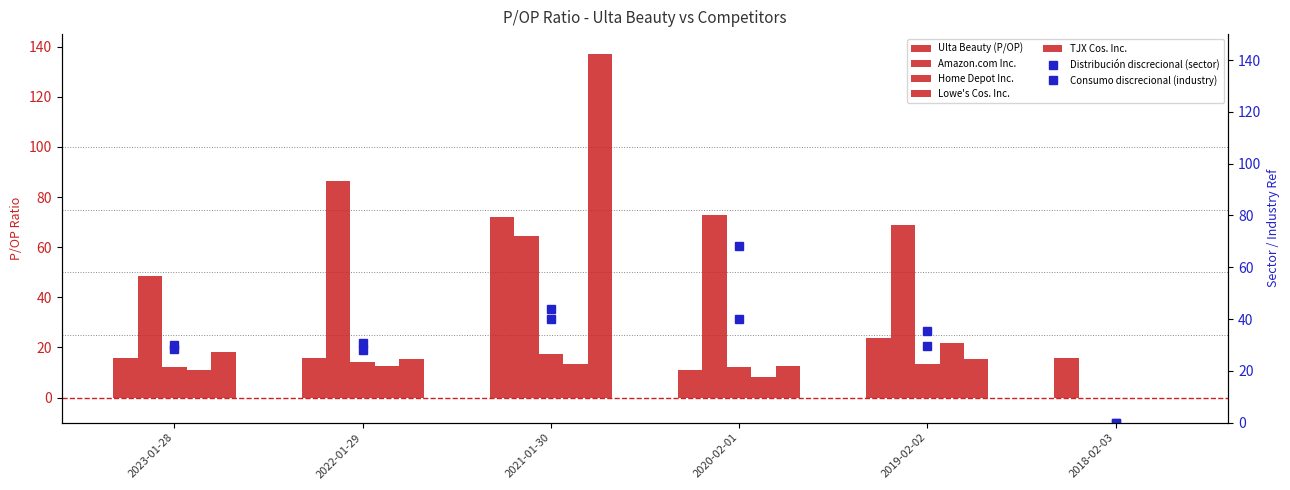

The value of Home Depot Inc. at 2021-01-30 is 22.4. True or false?

False